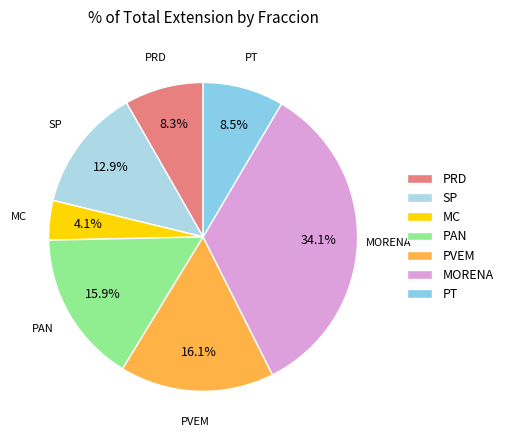

Combined, what portion of the pie is MC and PRD?

12.4%